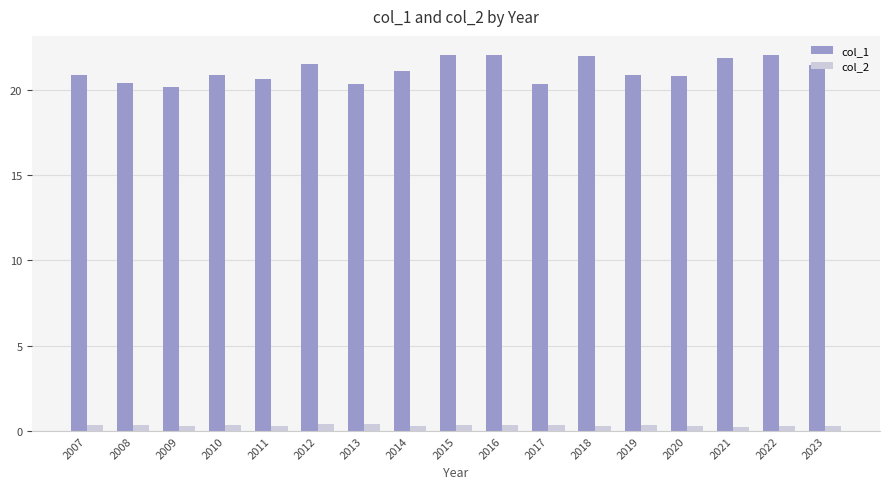

Which series has the widest spread of values?

col_1